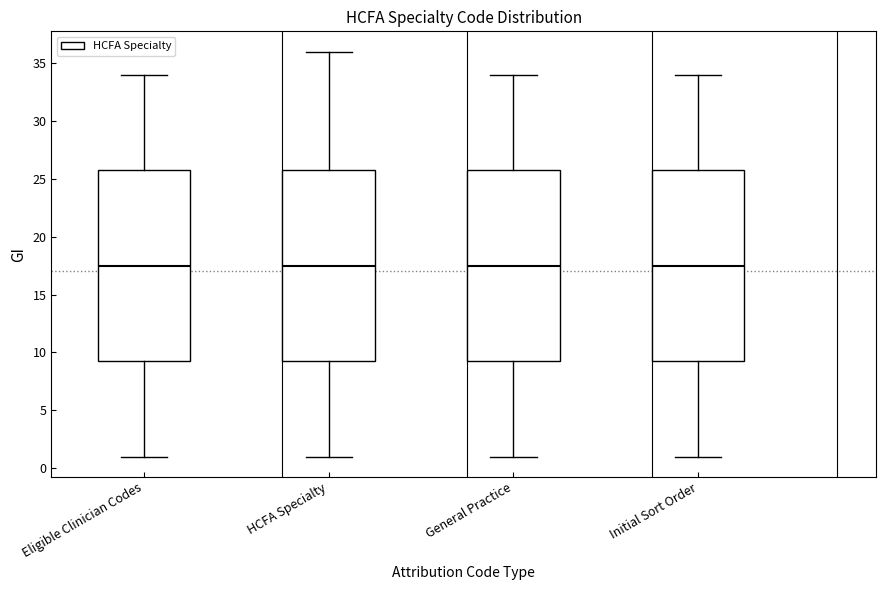

Reading left to right, transcribe this box plot: for each box, give where its median line is, the range the box spans, and where its two whiskers end, as read against the y-axis. The values are not printed on the chart, so give them approximately, as read against the axis.

Eligible Clinician Codes: median 17.5, box 9.5 to 26.0, whiskers 1.0 to 34.0
HCFA Specialty: median 17.5, box 9.5 to 26.0, whiskers 1.0 to 36.0
General Practice: median 17.5, box 9.5 to 26.0, whiskers 1.0 to 34.0
Initial Sort Order: median 17.5, box 9.5 to 26.0, whiskers 1.0 to 34.0